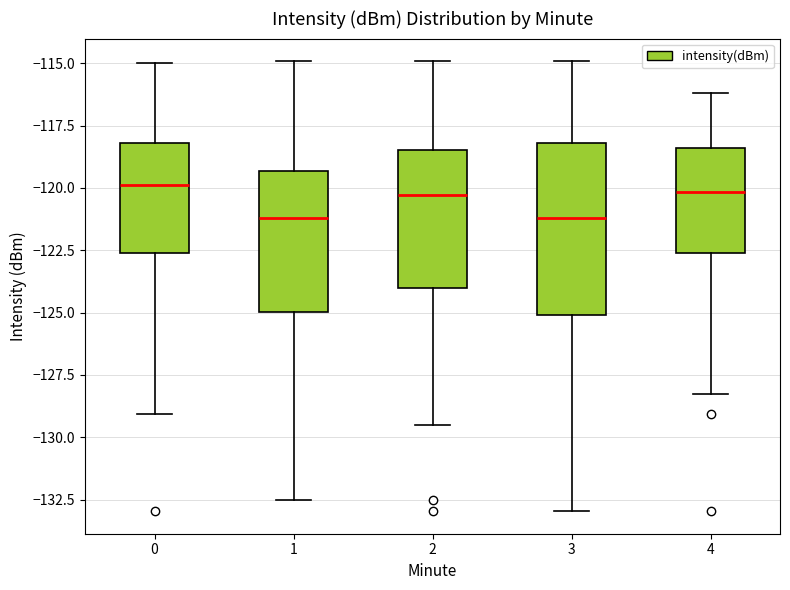

Where does the upper whisker of the box at x = 0 end on the y-axis? The values are not printed on the chart, so give them approximately, as read against the axis.

-115.0